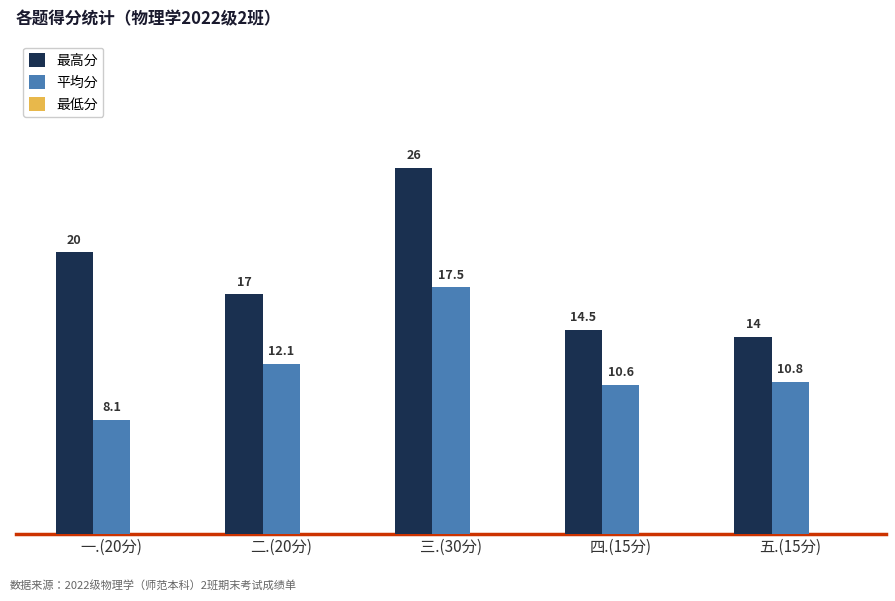

What is the sum of the 最高分 values at 五.(15分) and 三.(30分)?

40.0